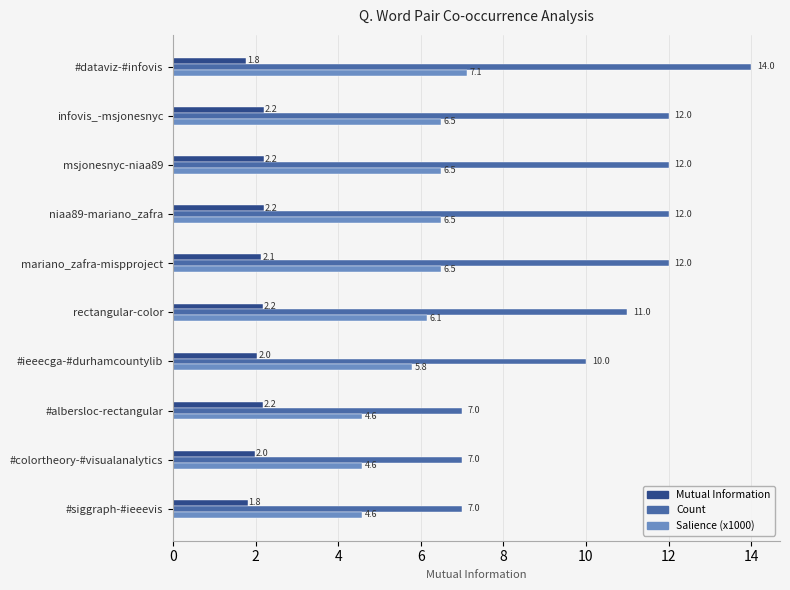

What is the average value of the Count series?

10.4